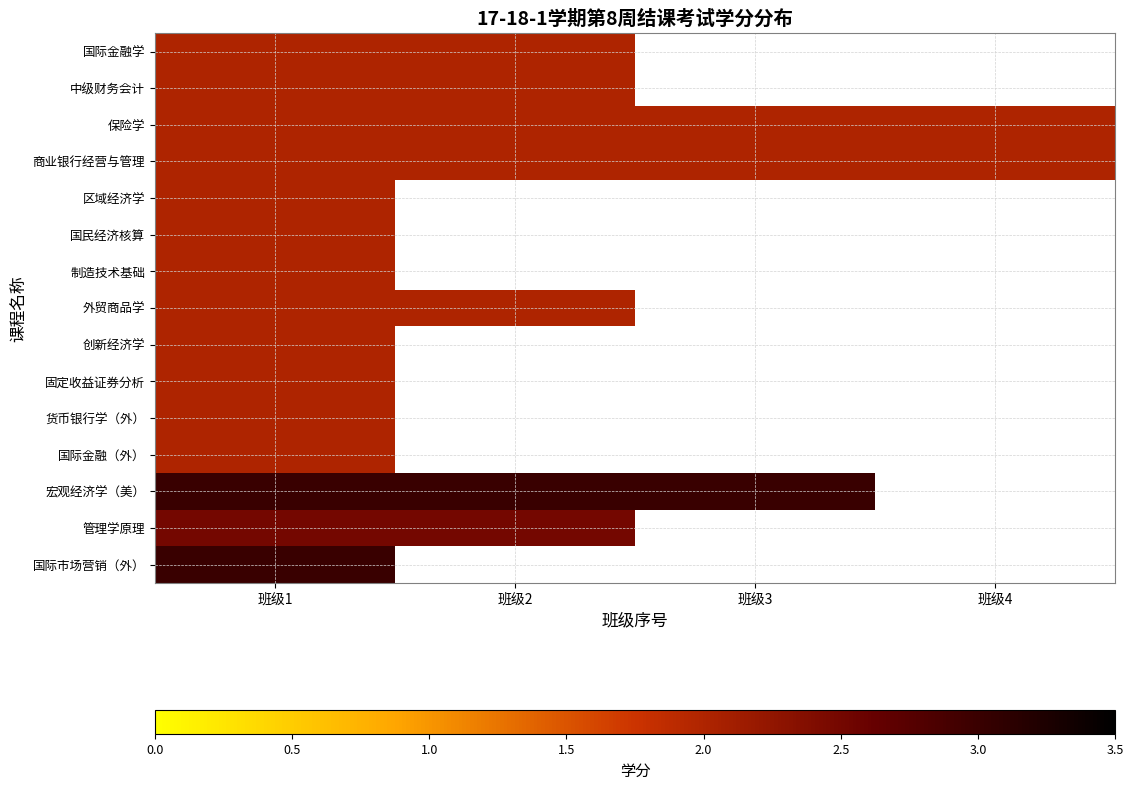

What is the total value across all series at 班级1?

32.5